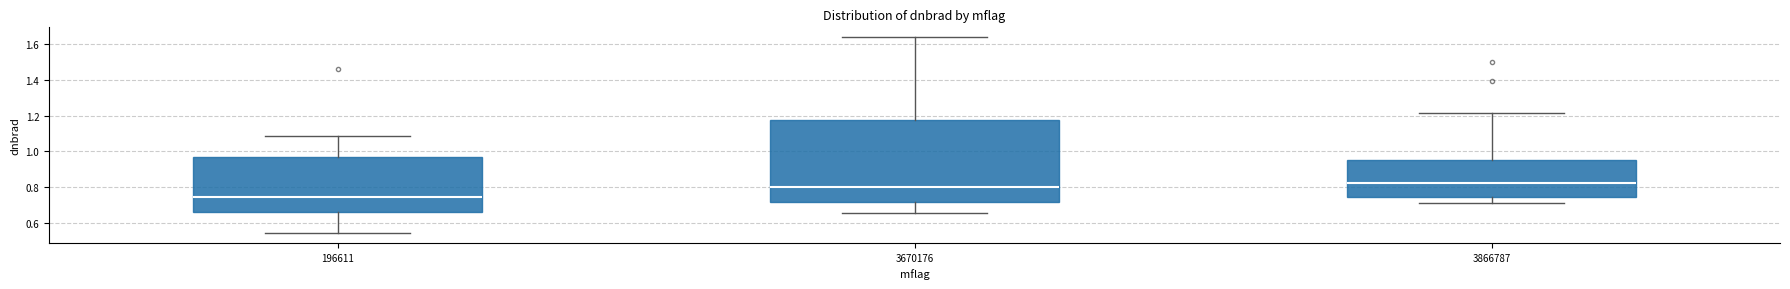

Reading left to right, transcribe this box plot: for each box, give where its median line is, the range the box spans, and where its two whiskers end, as read against the y-axis. The values are not printed on the chart, so give them approximately, as read against the axis.

196611: median 0.74, box 0.66 to 0.98, whiskers 0.54 to 1.08
3670176: median 0.80, box 0.72 to 1.18, whiskers 0.66 to 1.64
3866787: median 0.82, box 0.74 to 0.96, whiskers 0.72 to 1.22